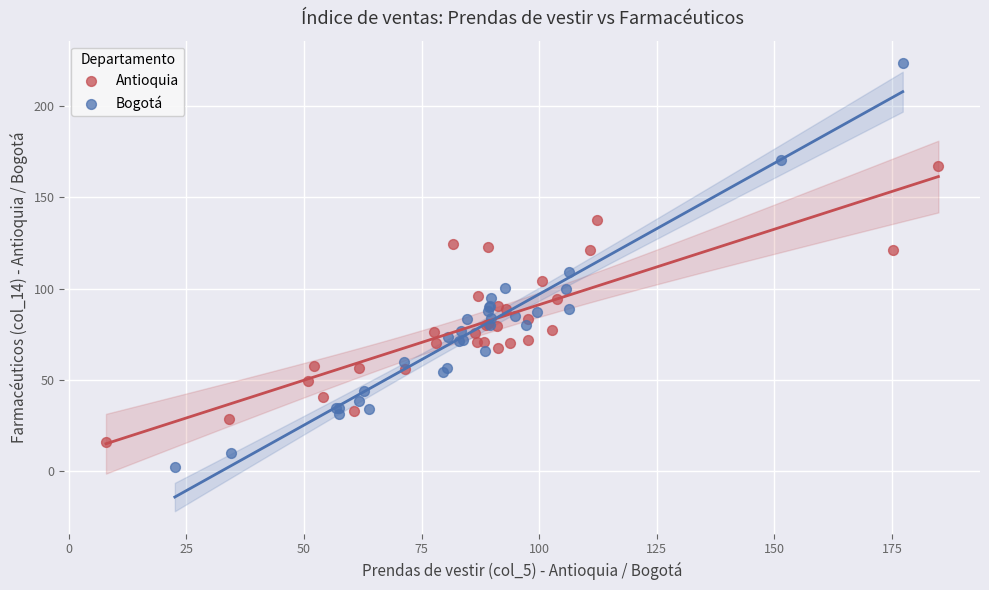

Which series has the largest Y range (max minus min)?

Bogotá